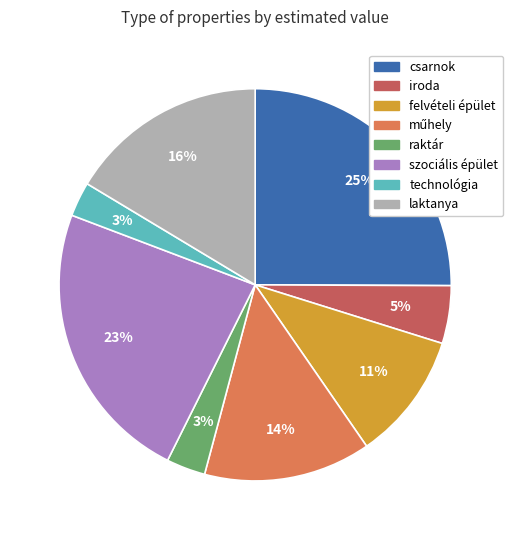

Does any single category account for the majority?

No